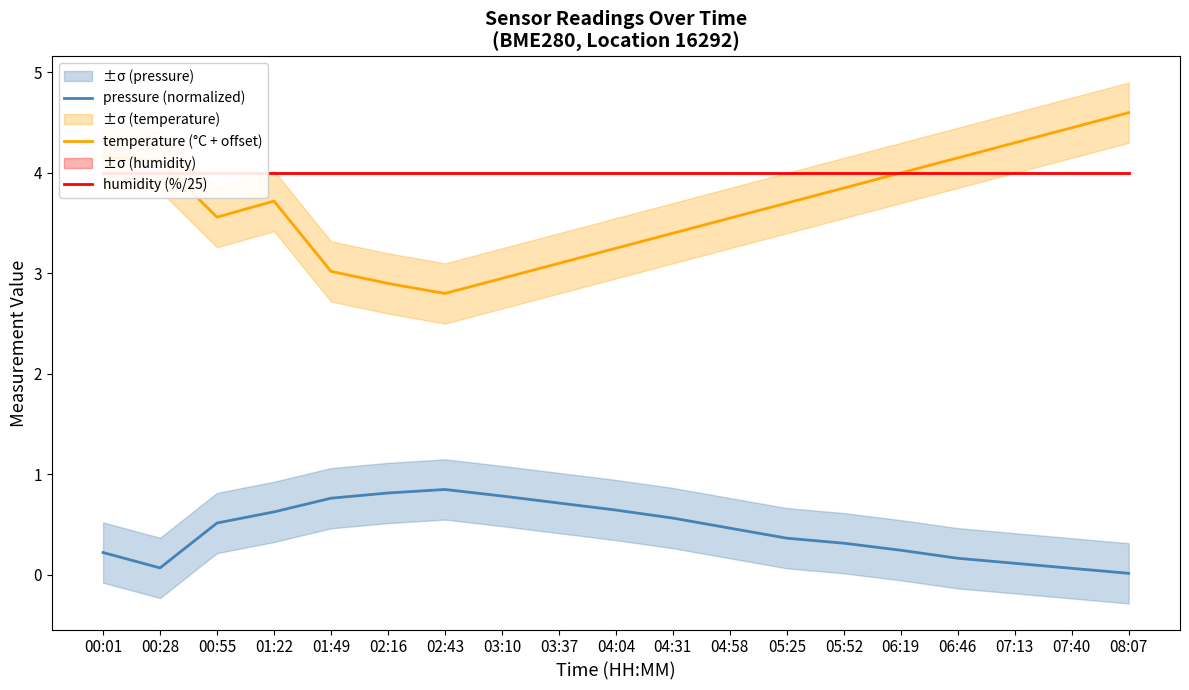

The humidity (%/25) series shows 4.0 at 00:01. True or false?

True